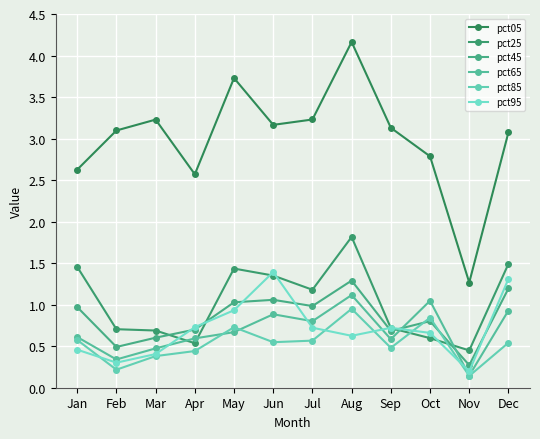

What is the spread (max minus min) of values at Nov?

1.1